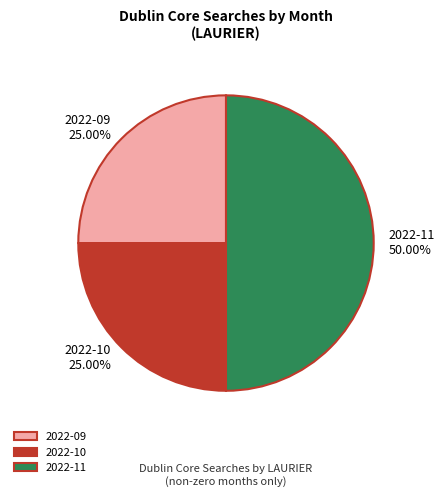

Does 2022-09 represent more than half of the total?

No